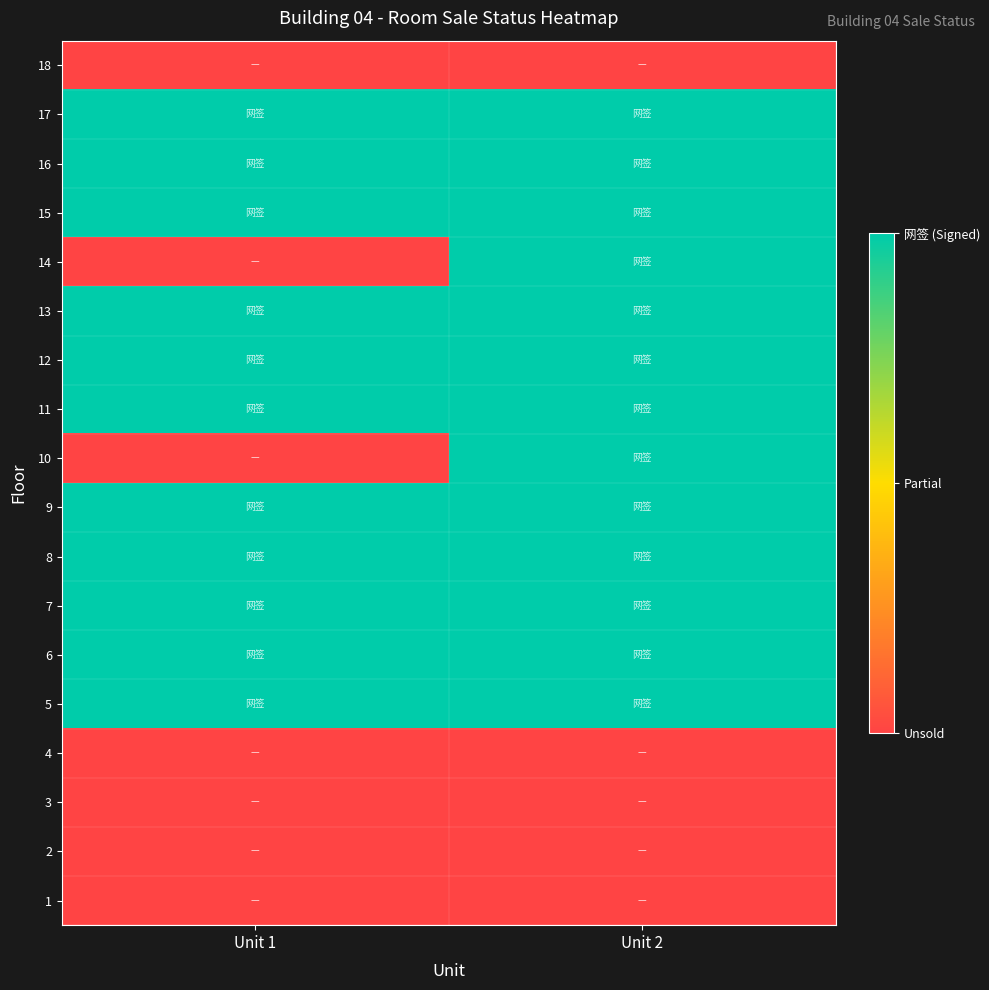

At which category does the chart reach its peak across all series?

Unit 1